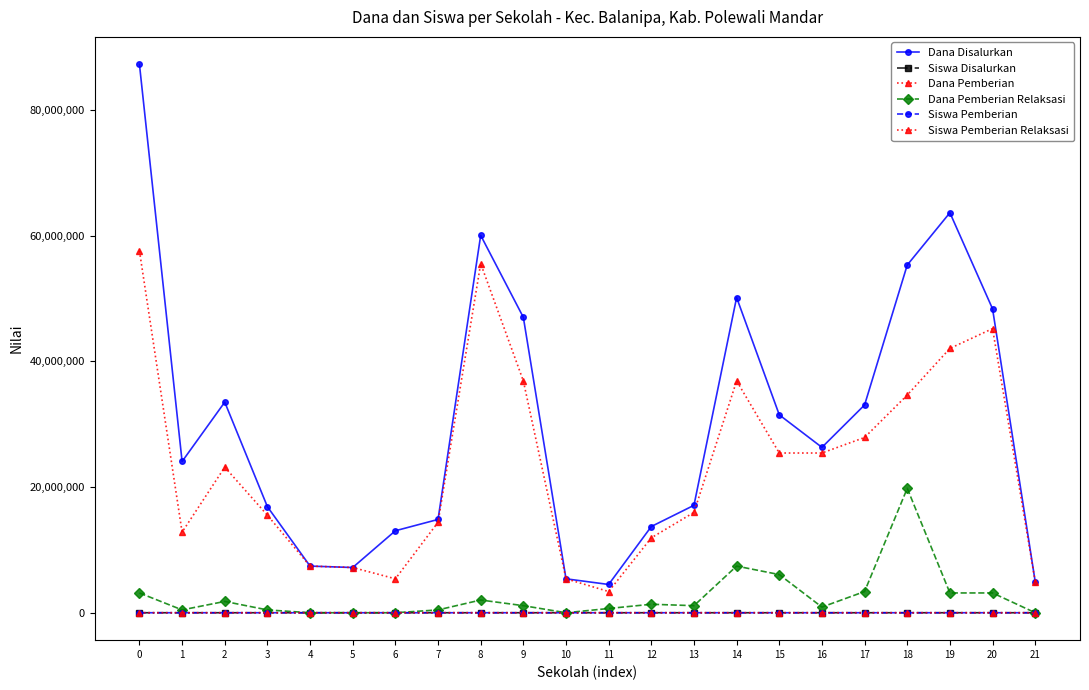

How many lines are shown in the chart?

6